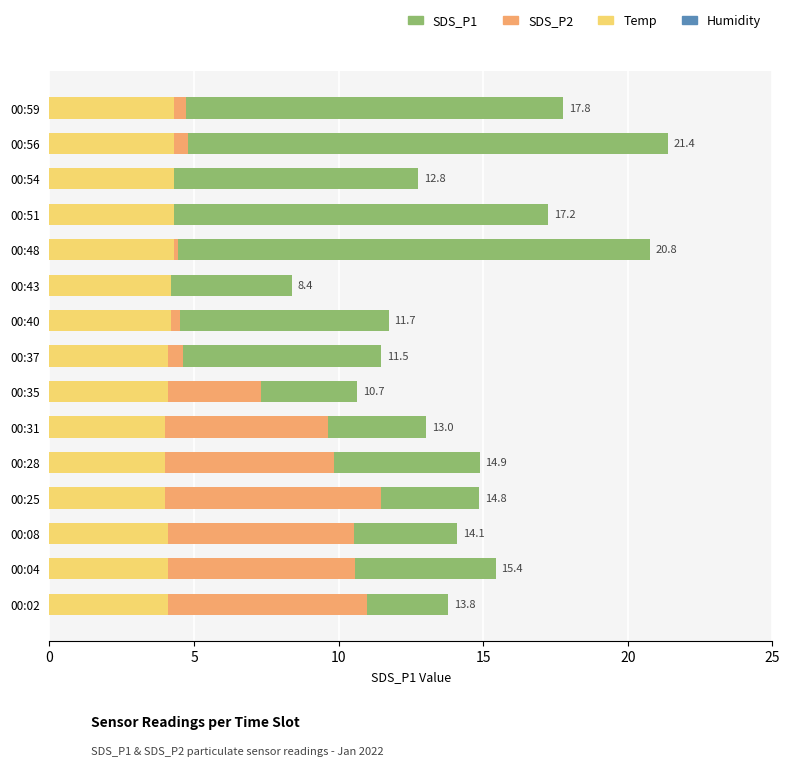

Which series has the largest range (max minus min)?

SDS_P1